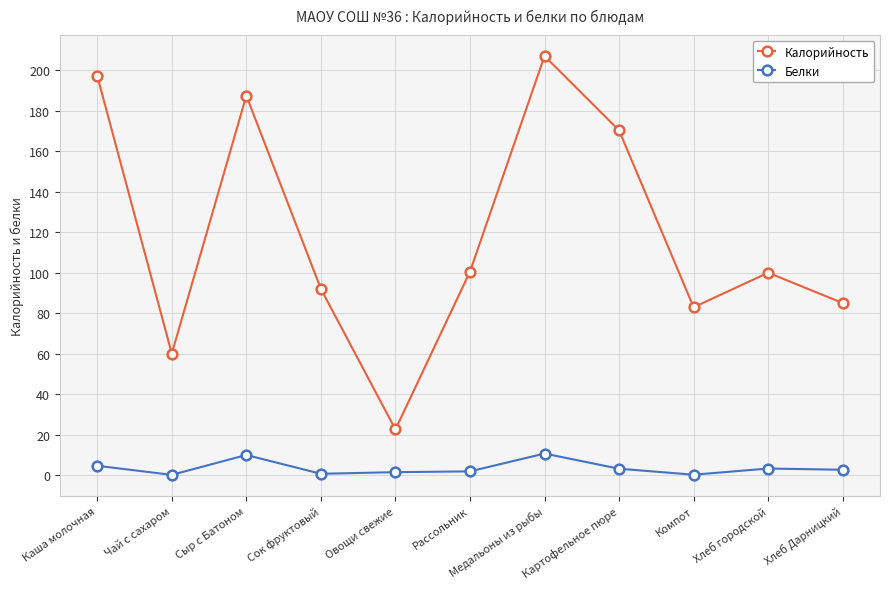

Rank the series at Рассольник from highest to lowest value.

Калорийность, Белки